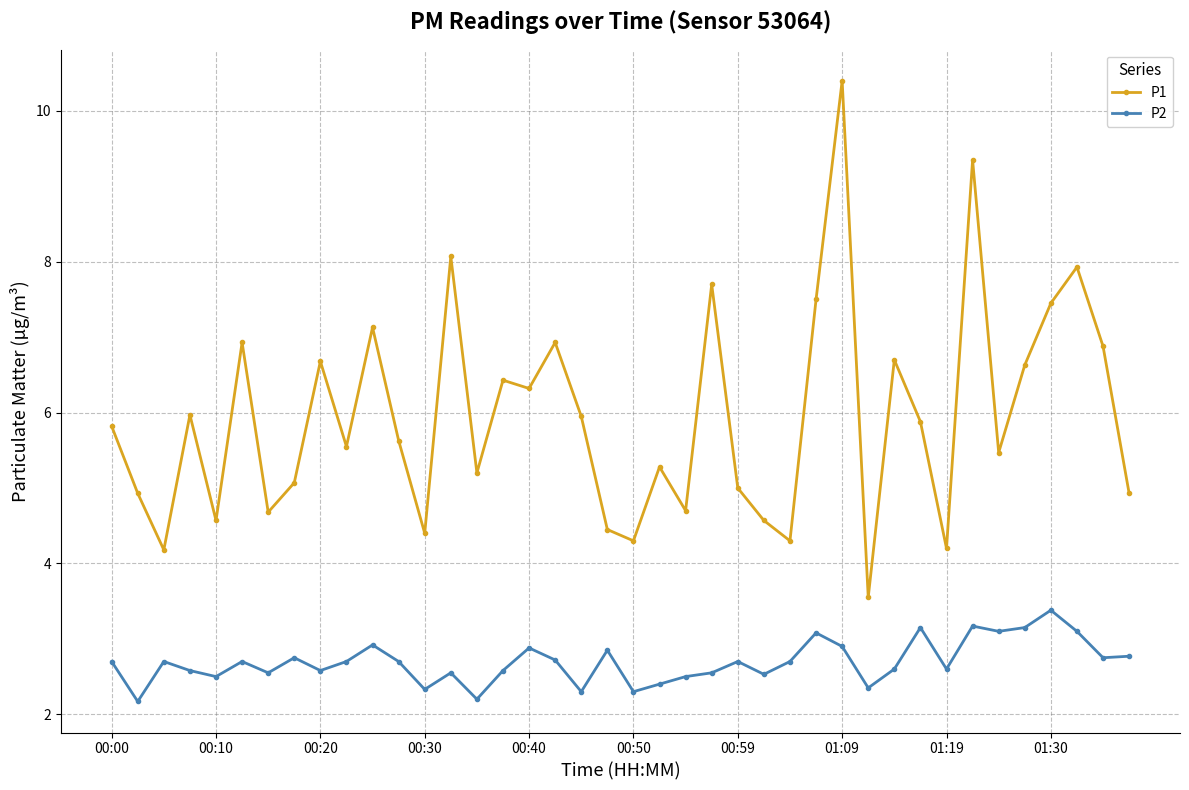

Which series has the largest total across all categories?

P1